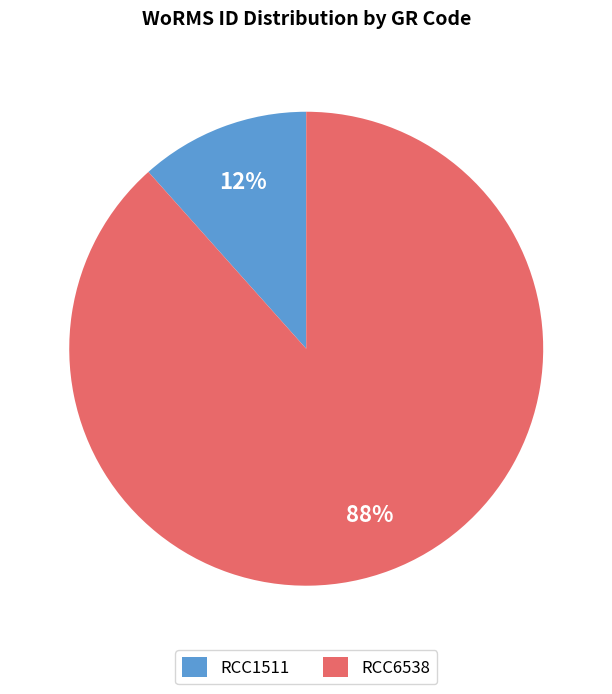

Is the sum of RCC6538 and RCC1511 greater than half?

Yes